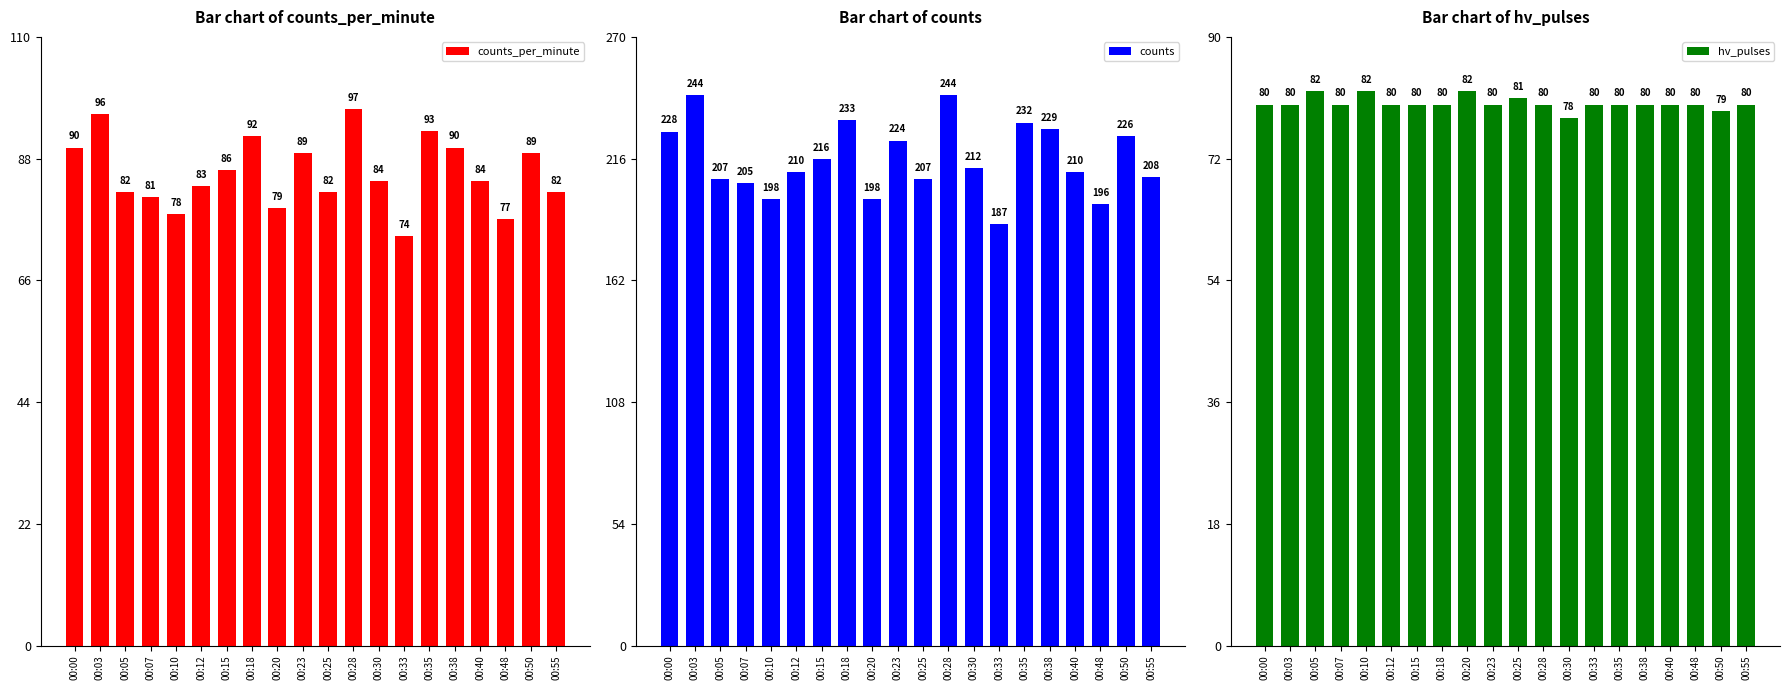

Which category has the lowest value in the hv_pulses series?

00:30